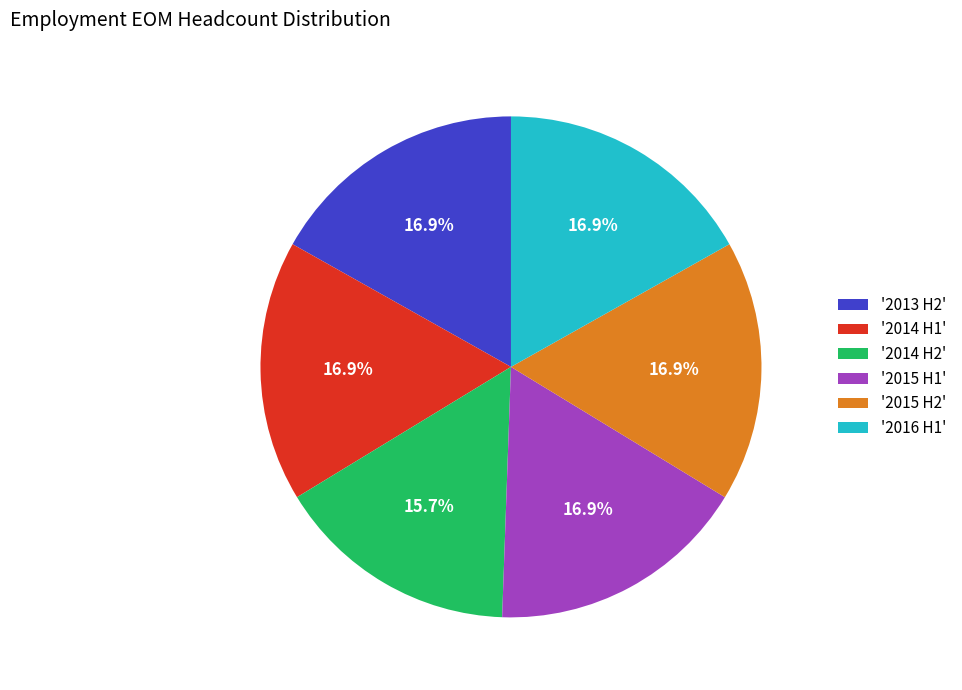

Count the number of slices in the pie.

6